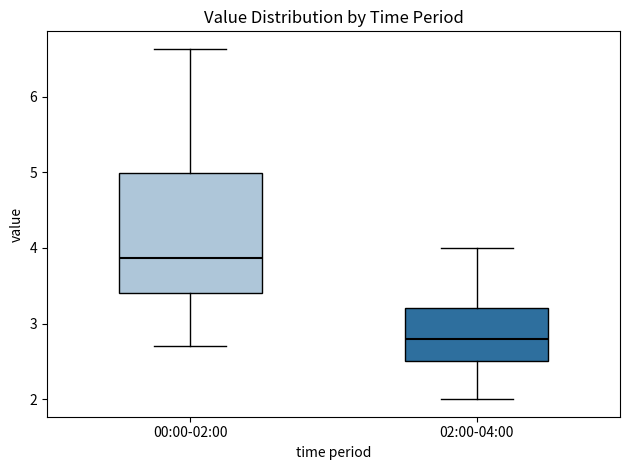

Where does the lower whisker of the box for 00:00-02:00 end on the y-axis? The values are not printed on the chart, so give them approximately, as read against the axis.

2.7